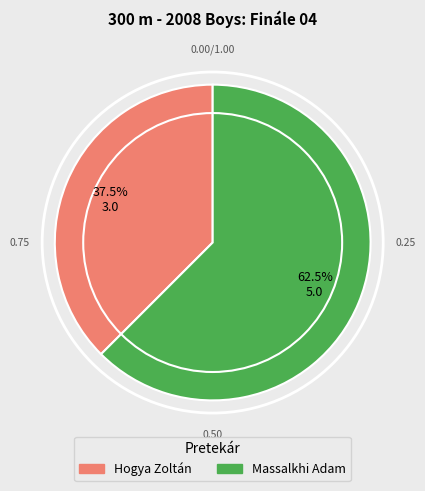

What is the majority slice?

Massalkhi Adam